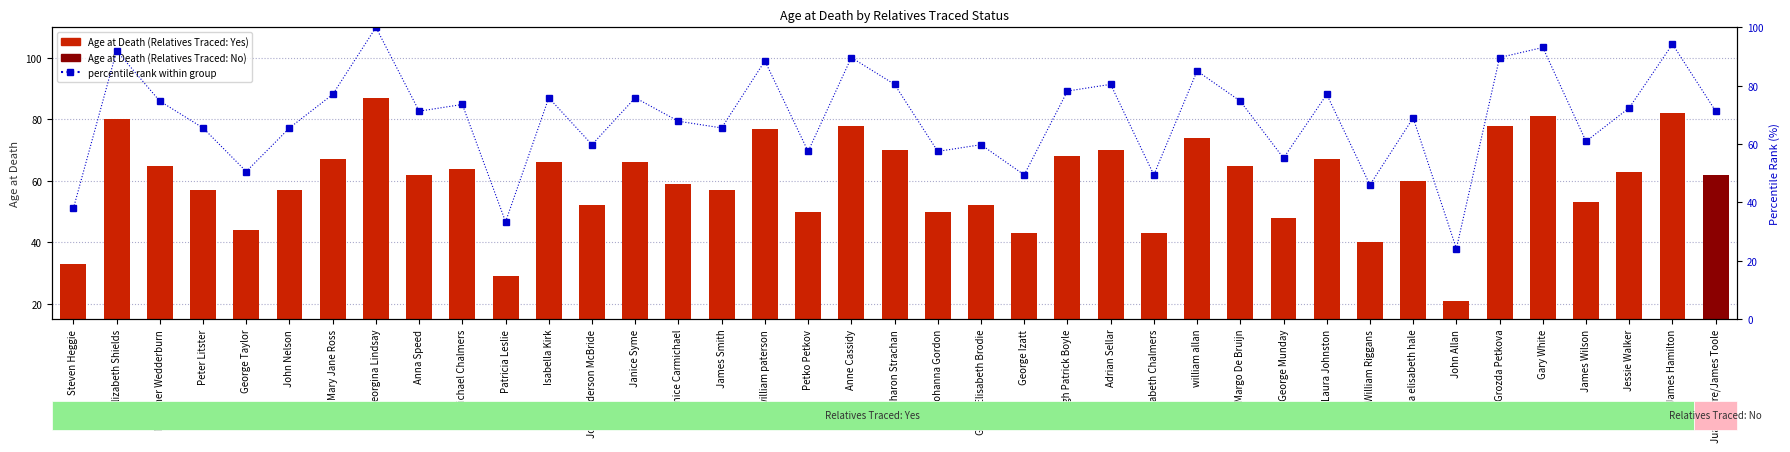

What is the approximate value of Age at Death at John Nelson?

57.0